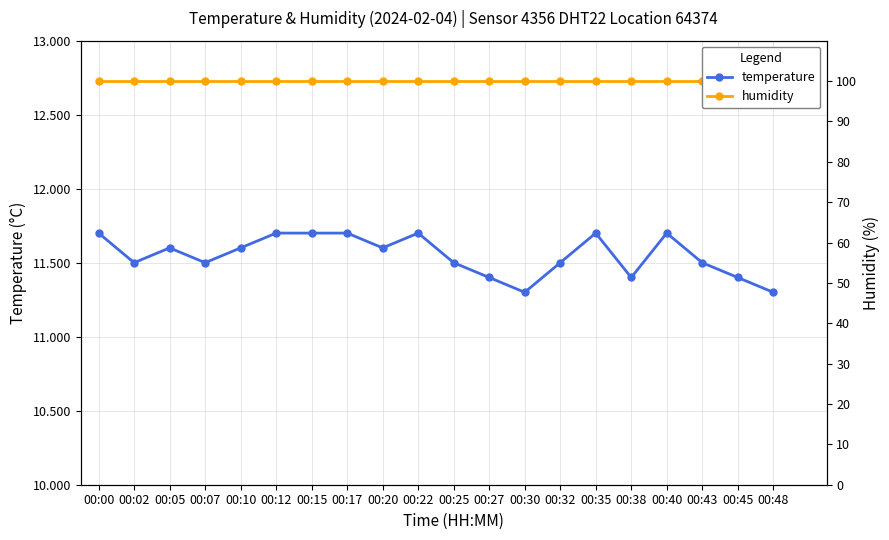

How many lines are shown in the chart?

2